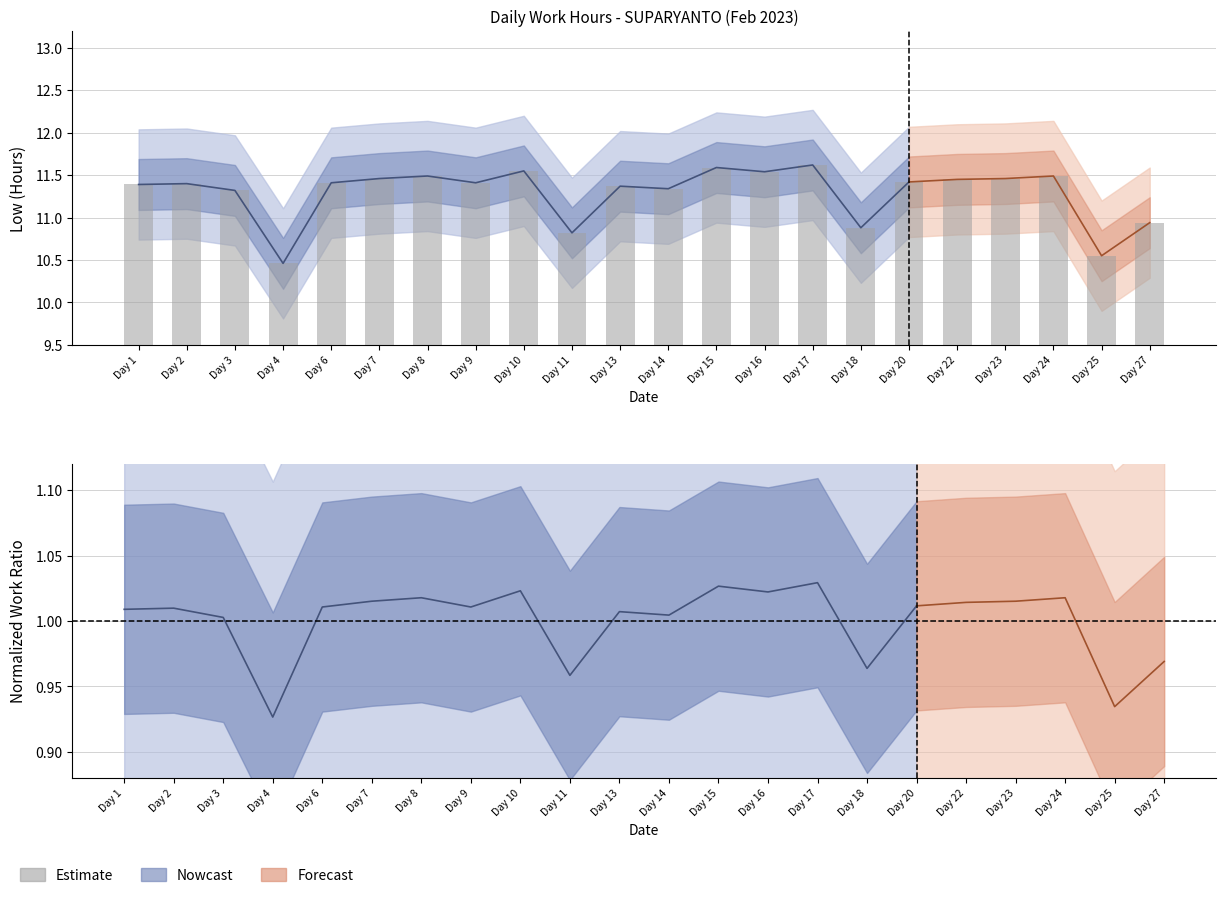

Which label corresponds to the smallest value in the chart?

Day 4